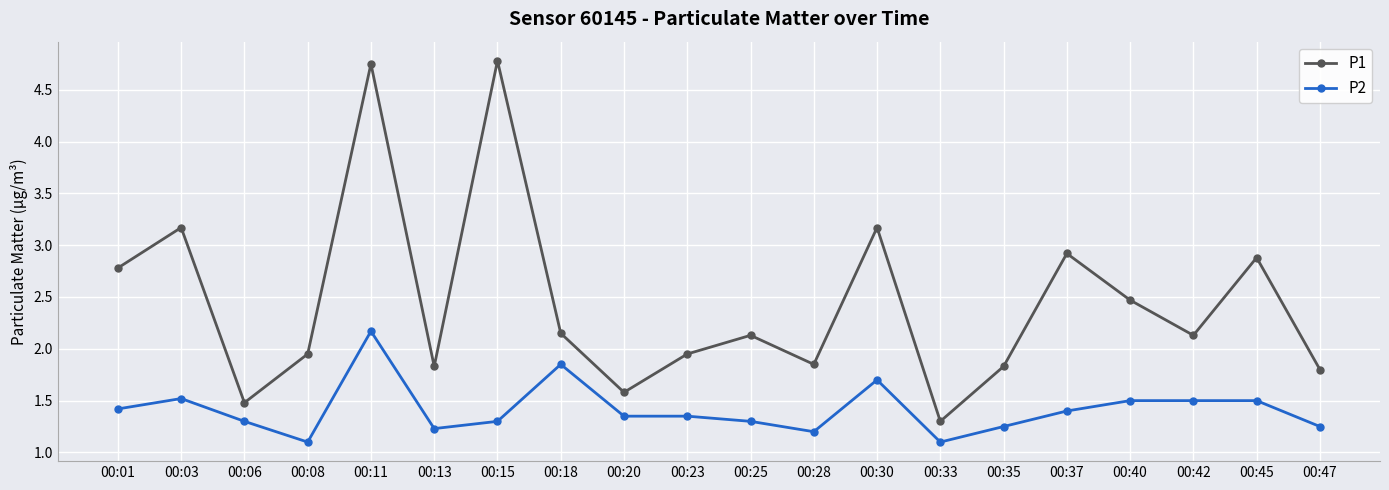

True or false: P1 has a value of 1.5 at 00:40.

False